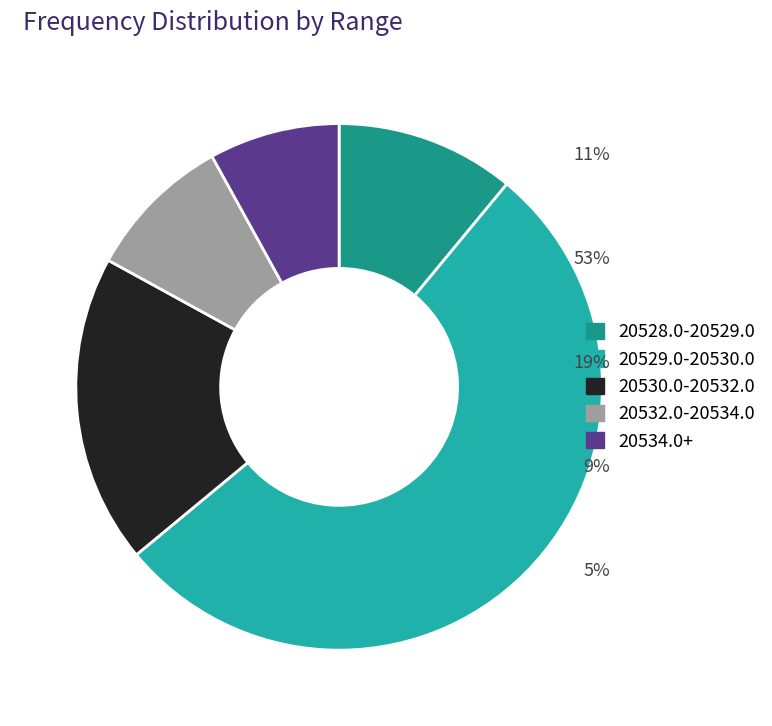

Is 20530.0-20532.0 the majority of the pie?

No